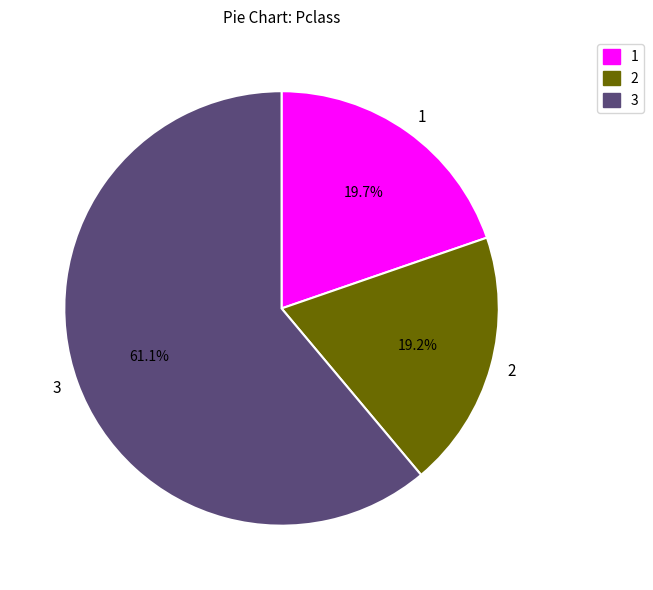

Does any single category account for the majority?

Yes